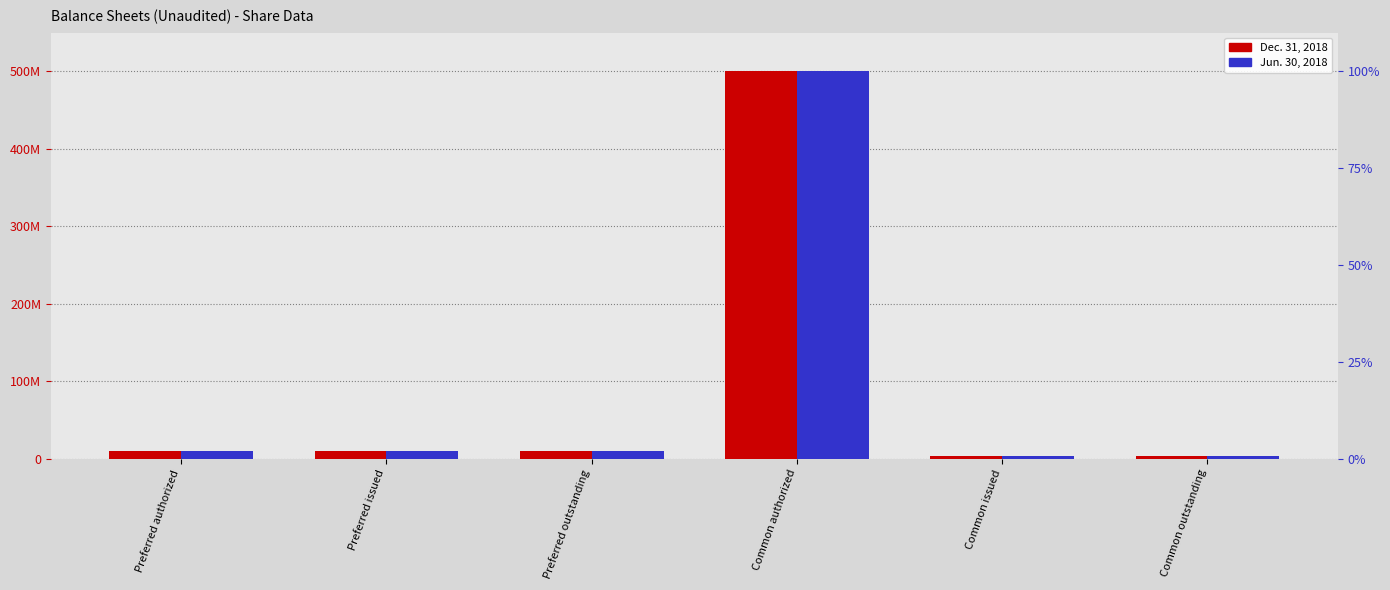

What is the sum of the Dec. 31, 2018 values at Preferred authorized and Preferred outstanding?

20000000